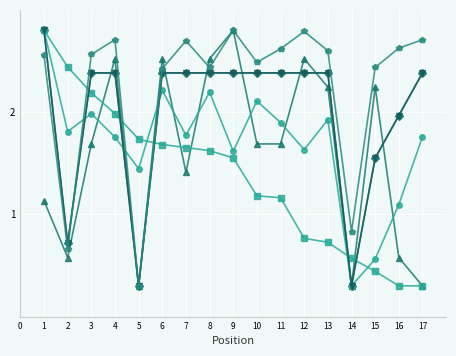

Does the chart display data point markers on the line(s)?

Yes